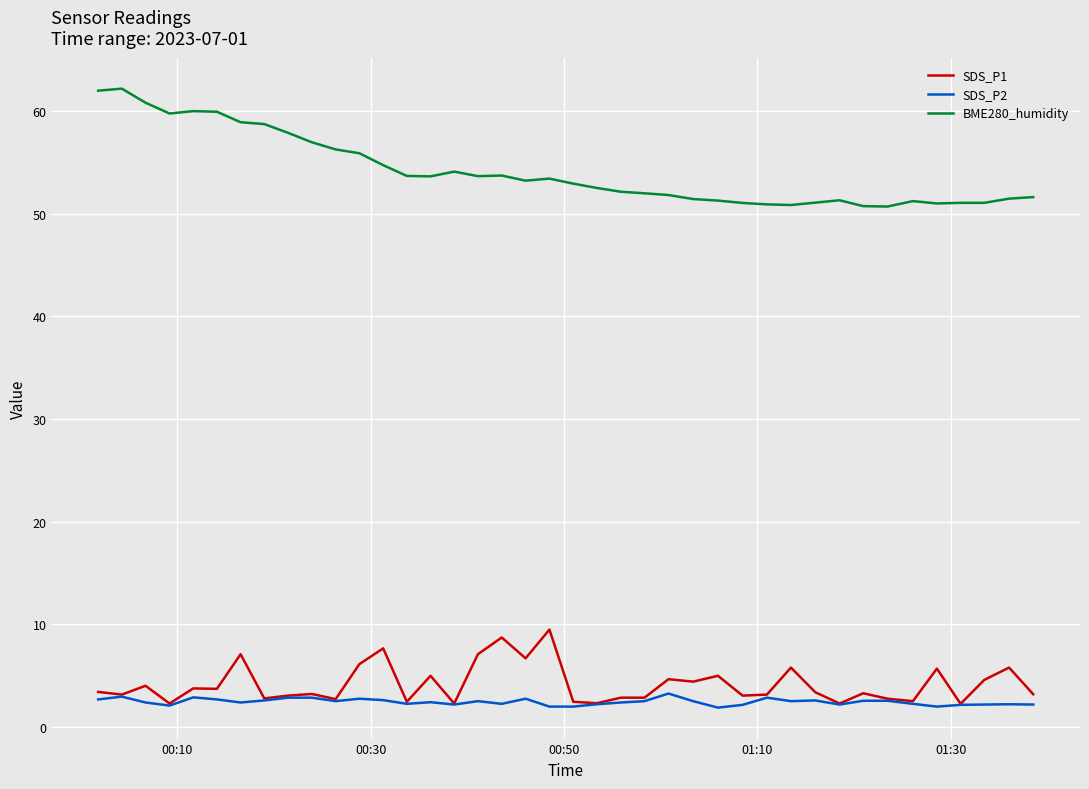

Which series has the largest range (max minus min)?

BME280_humidity